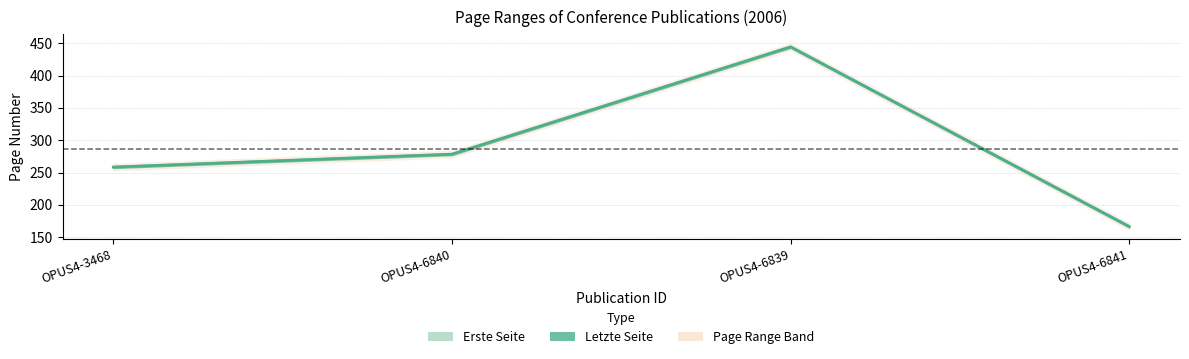

Where does the data first go above 278?

OPUS4-6840